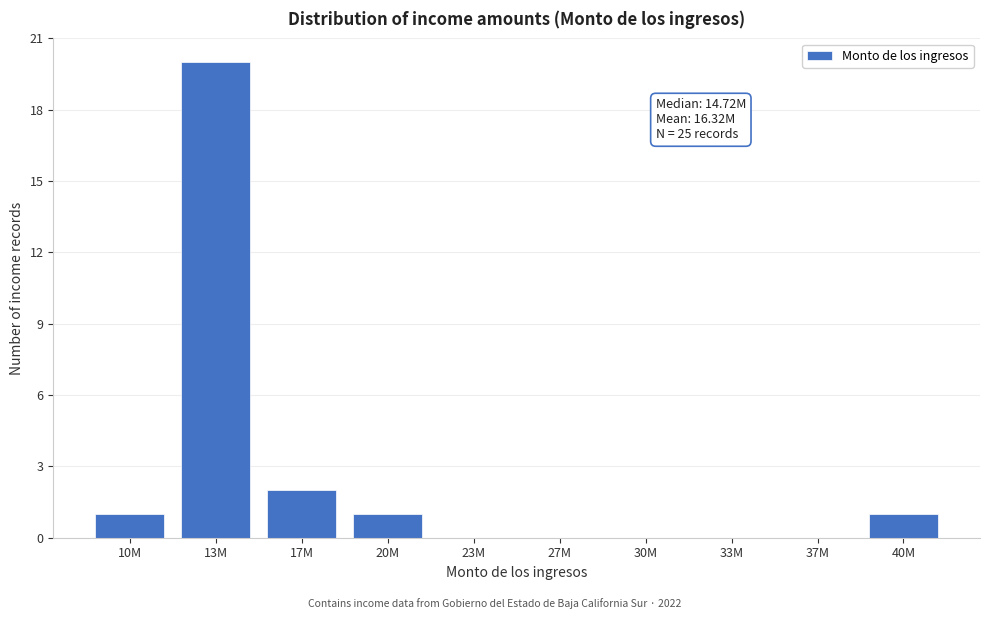

Reading right to left, list all the values displayed in this chart.

40M=1	37M=0	33M=0	30M=0	27M=0	23M=0	20M=1	17M=2	13M=20	10M=1